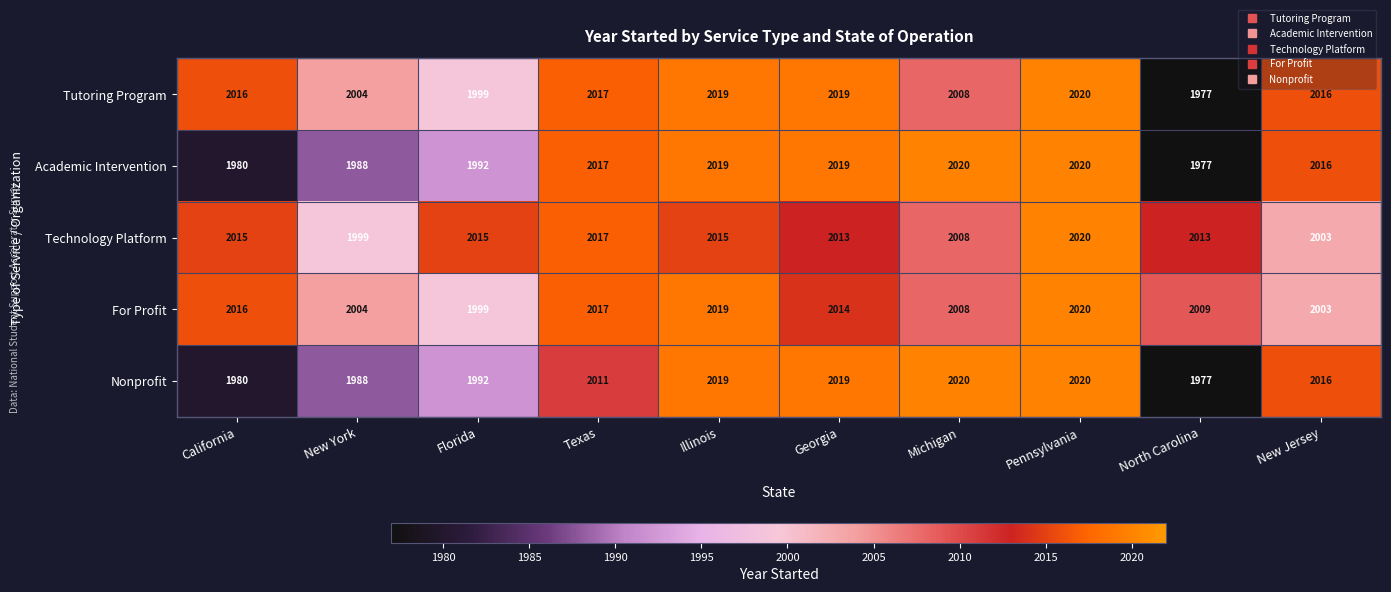

What is the difference between the highest and lowest values at Georgia?

6